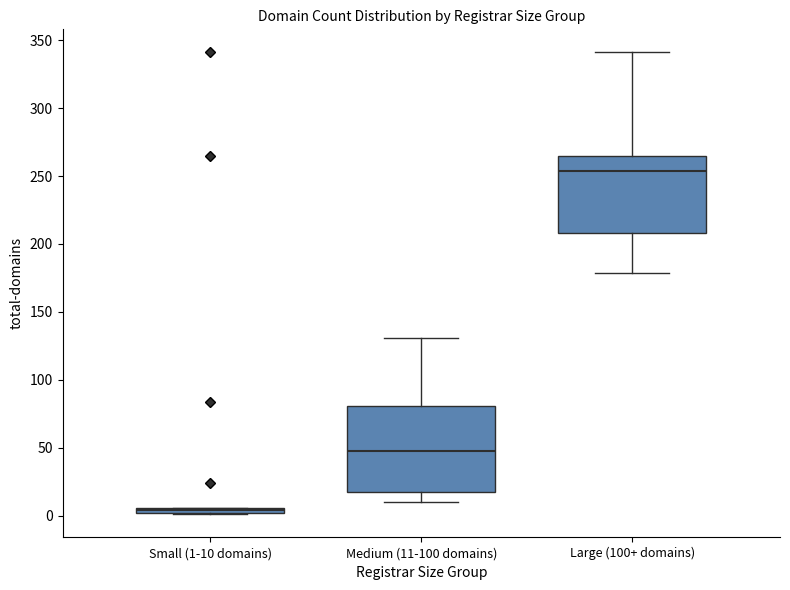

Which box is the tallest, from its lower edge to its upper edge?

Medium (11-100 domains)